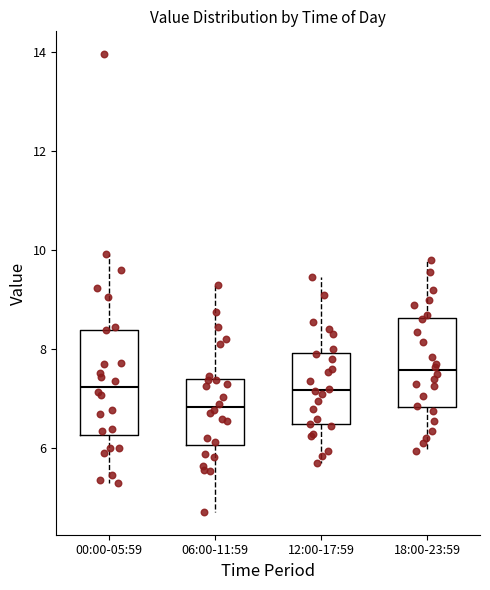

Where is the upper edge of the box for 18:00-23:59 on the y-axis? The values are not printed on the chart, so give them approximately, as read against the axis.

8.6